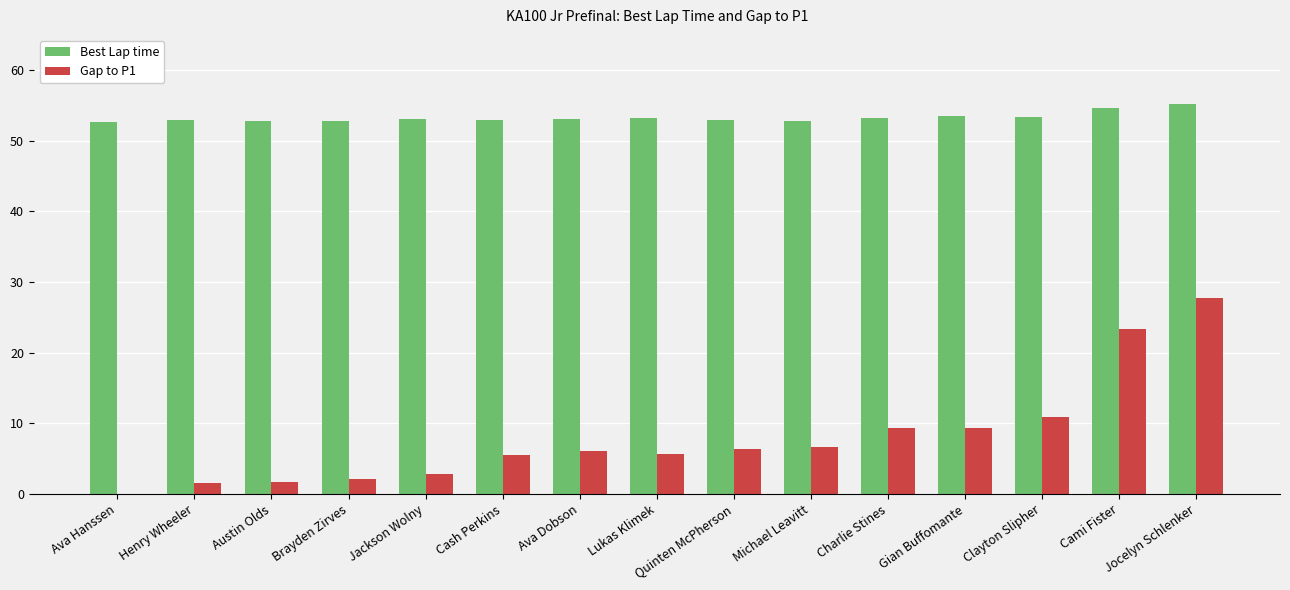

What is the sum of all Best Lap time values?

799.4